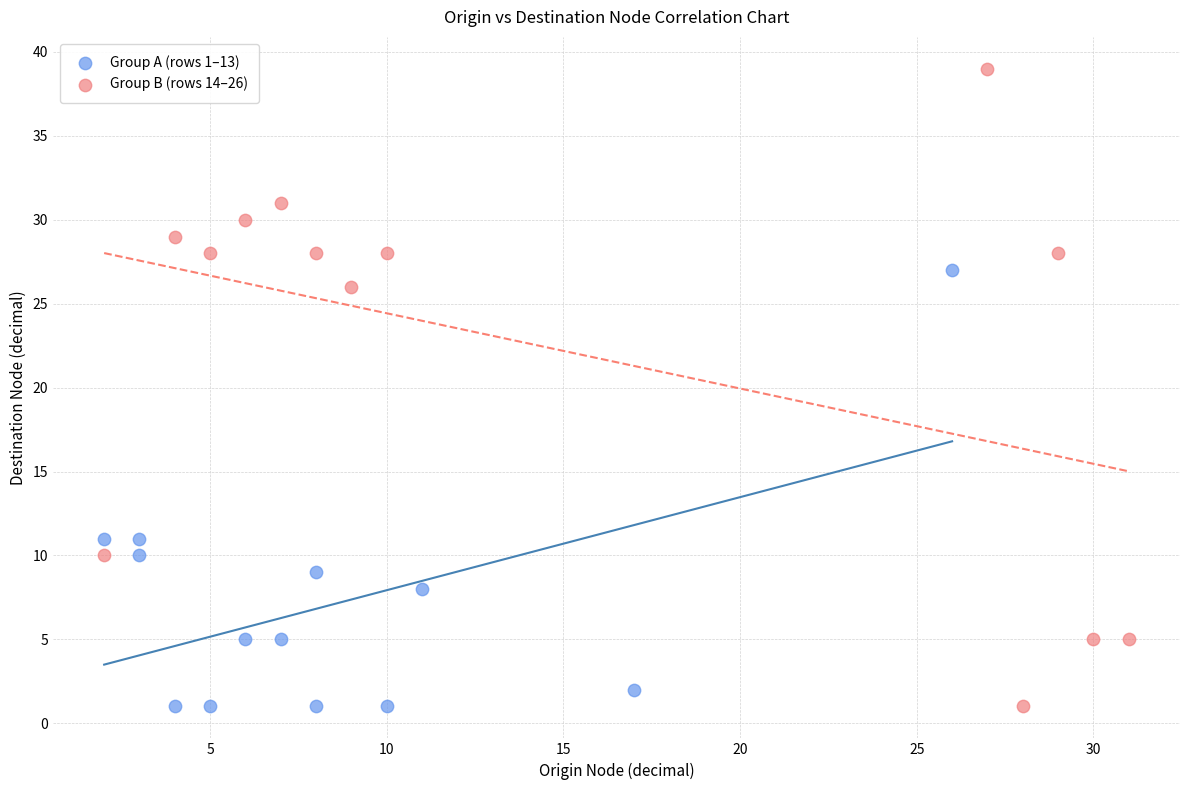

Which series contains the highest Y value?

Group B (rows 14–26)